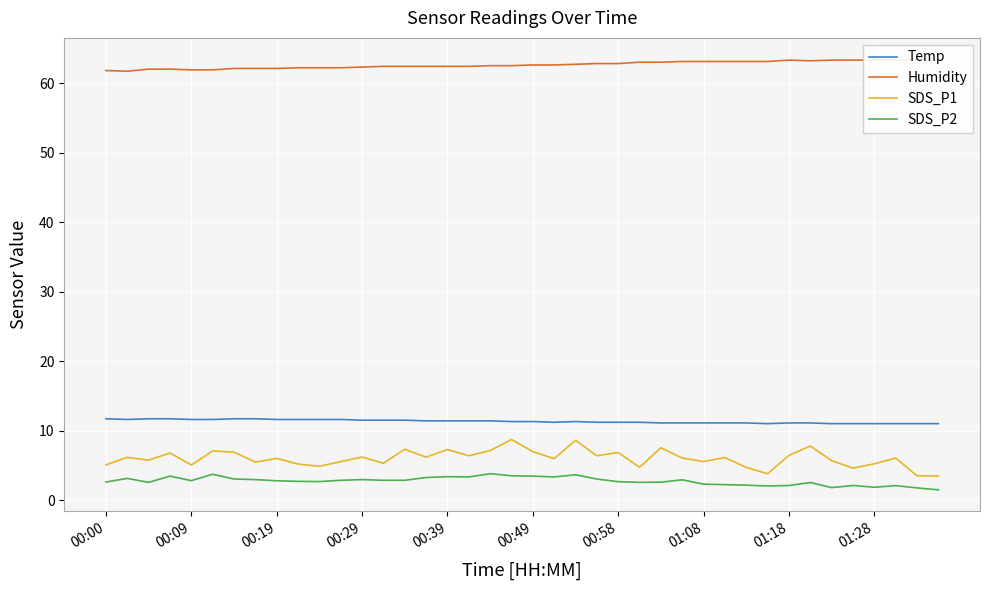

At how many categories does at least one series exceed 49?

40